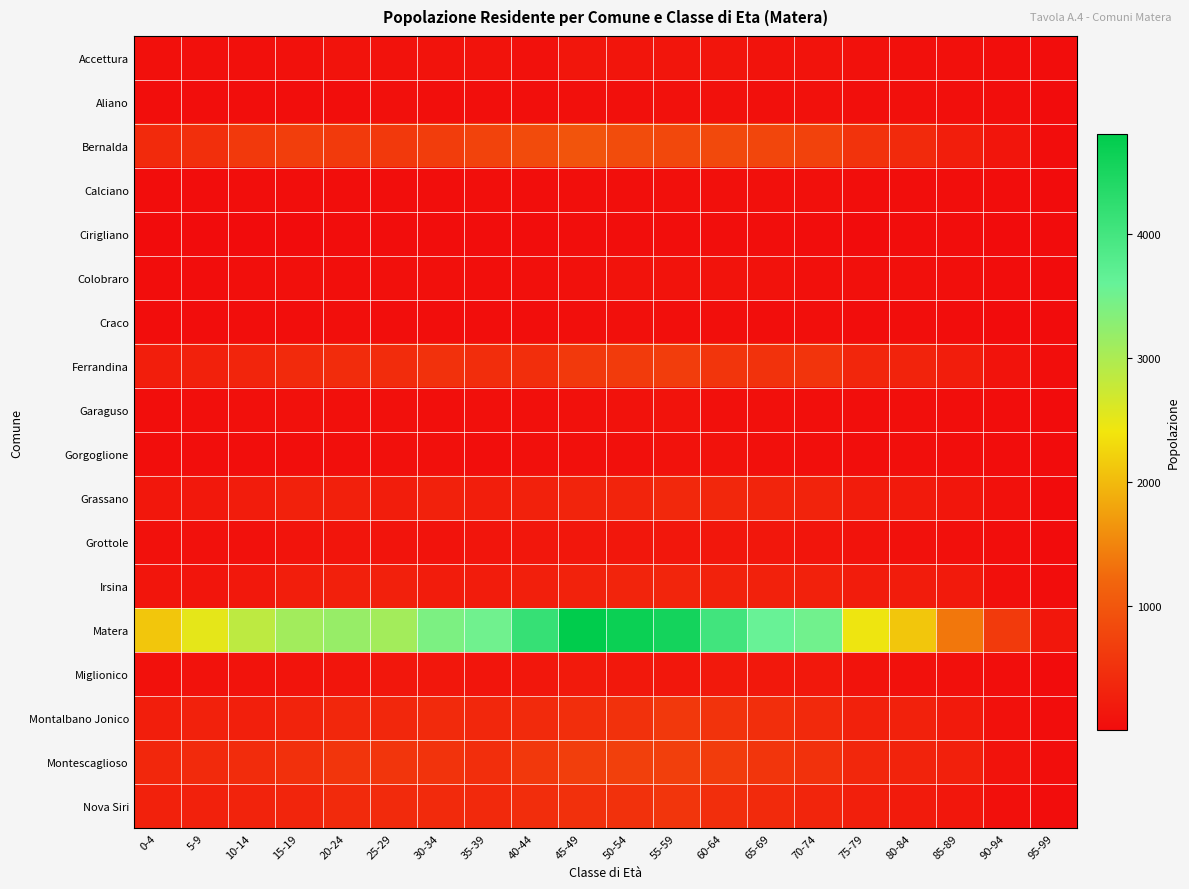

Count the number of categories in the chart.

20